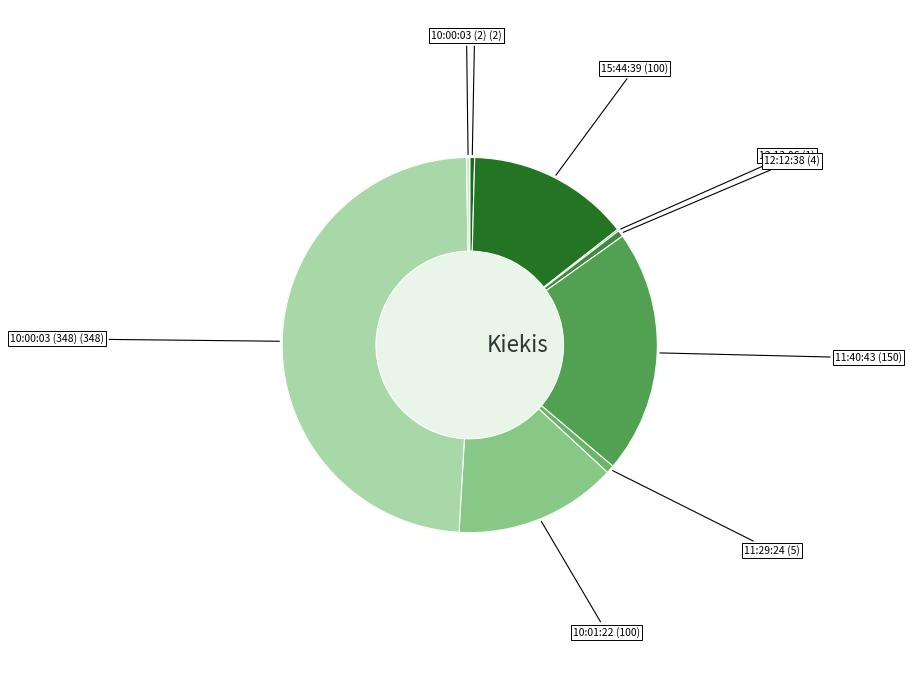

How many slices are in this pie chart?

9